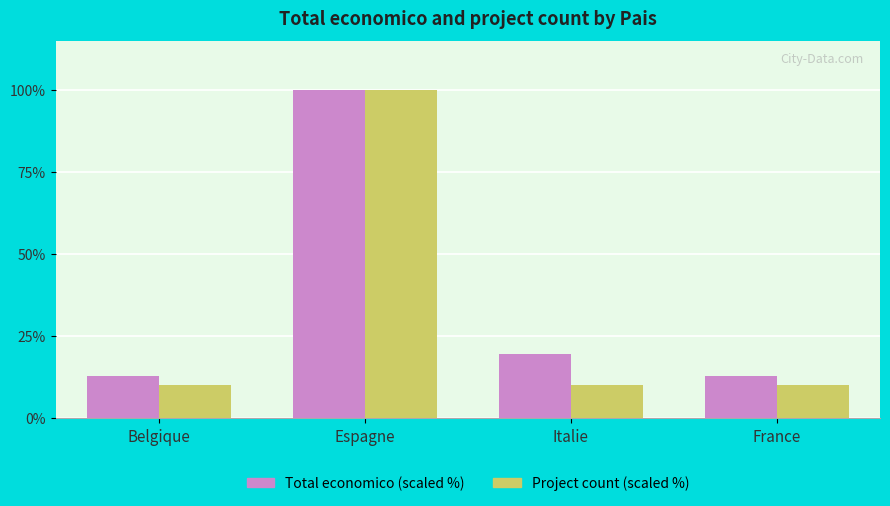

Is it true that Total economico (scaled %) equals 19.4 at Italie?

True